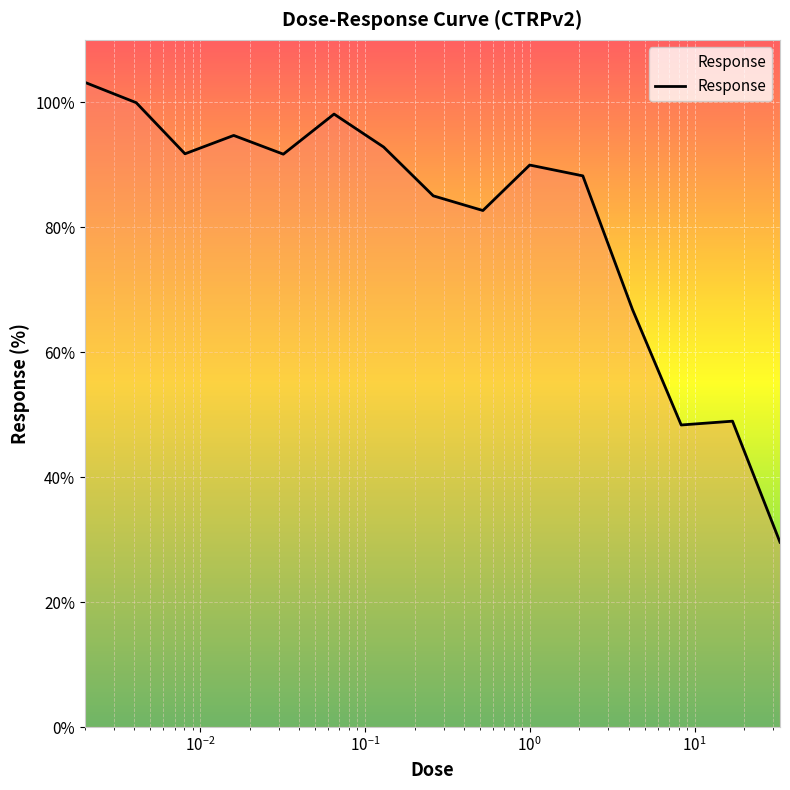

What is the greatest value displayed?

103.2